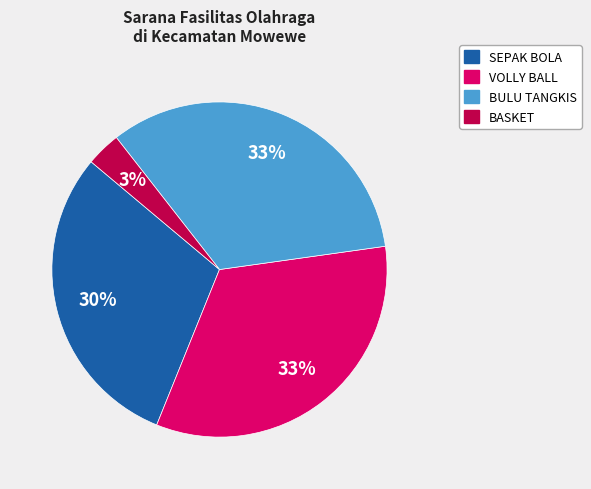

Combined, do VOLLY BALL and BULU TANGKIS account for over 50%?

Yes